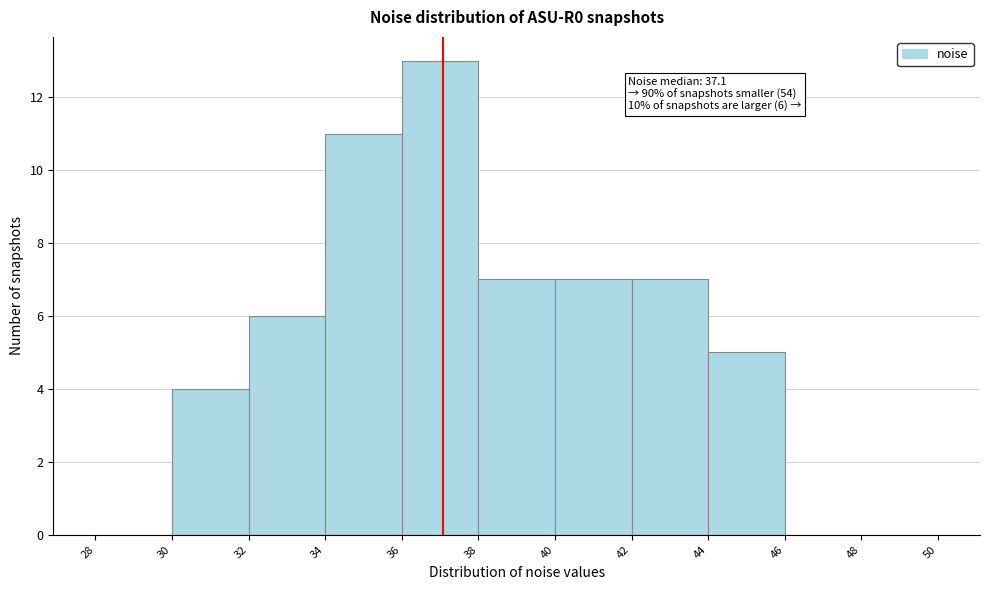

Over which range of the x-axis is the bar tallest?

36 to 38